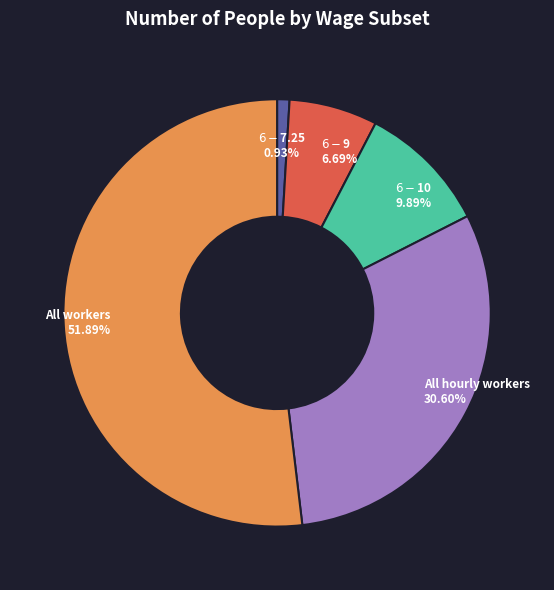

Is there a majority slice in this chart?

Yes